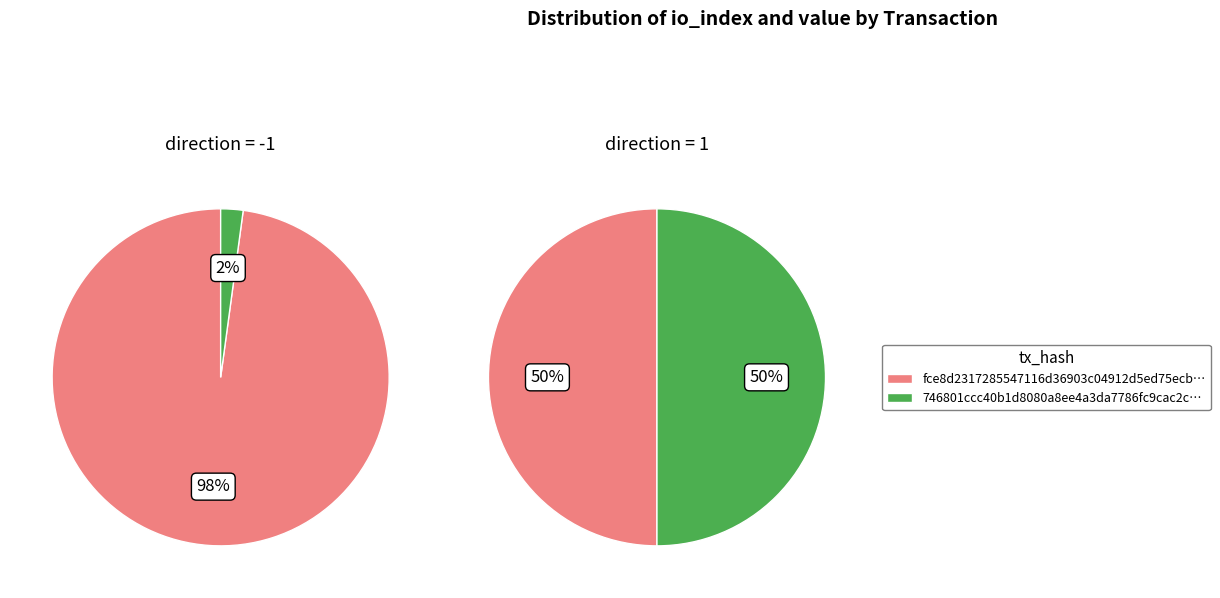

Which series changed the most between io_index and value?

direction=-1 (tx: fce8d231...)